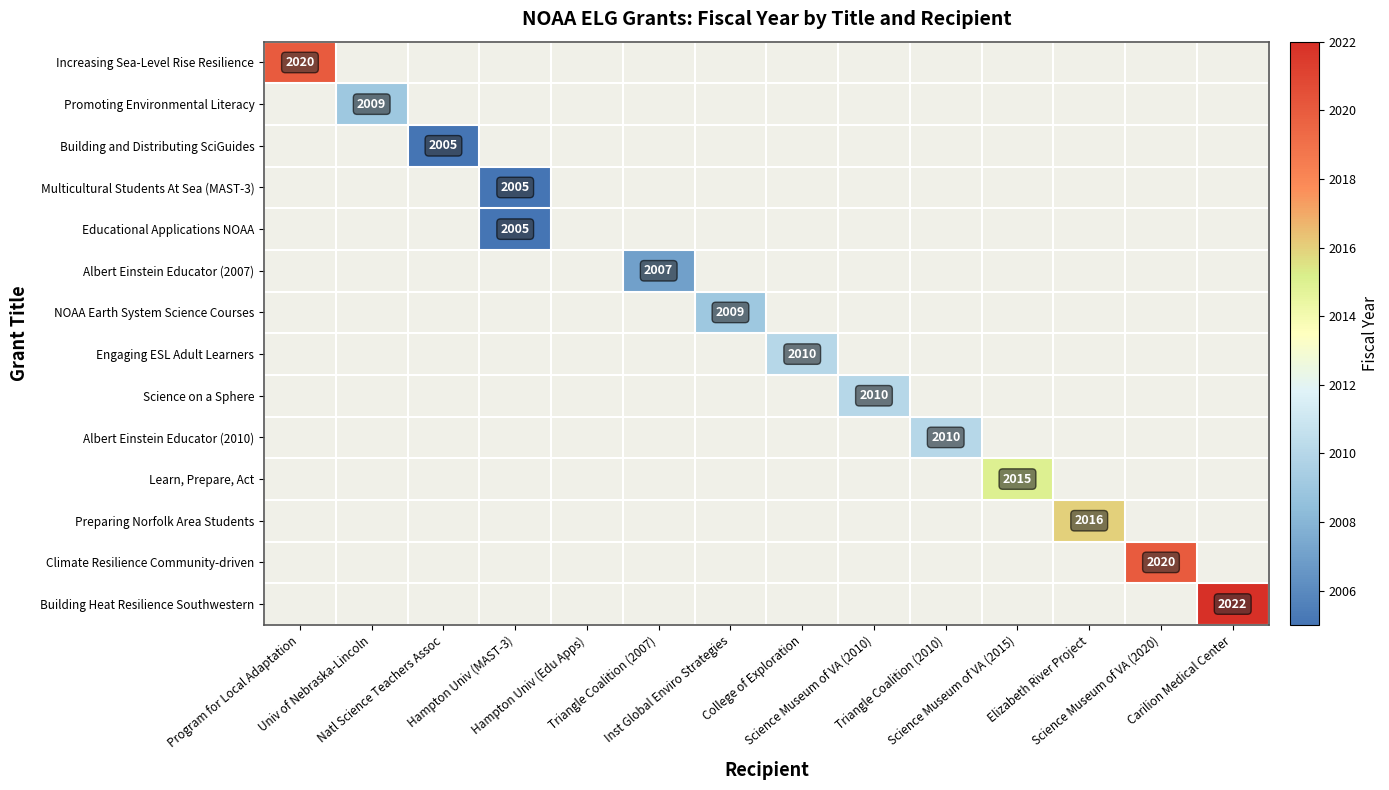

At how many categories does at least one series exceed 2011?

5